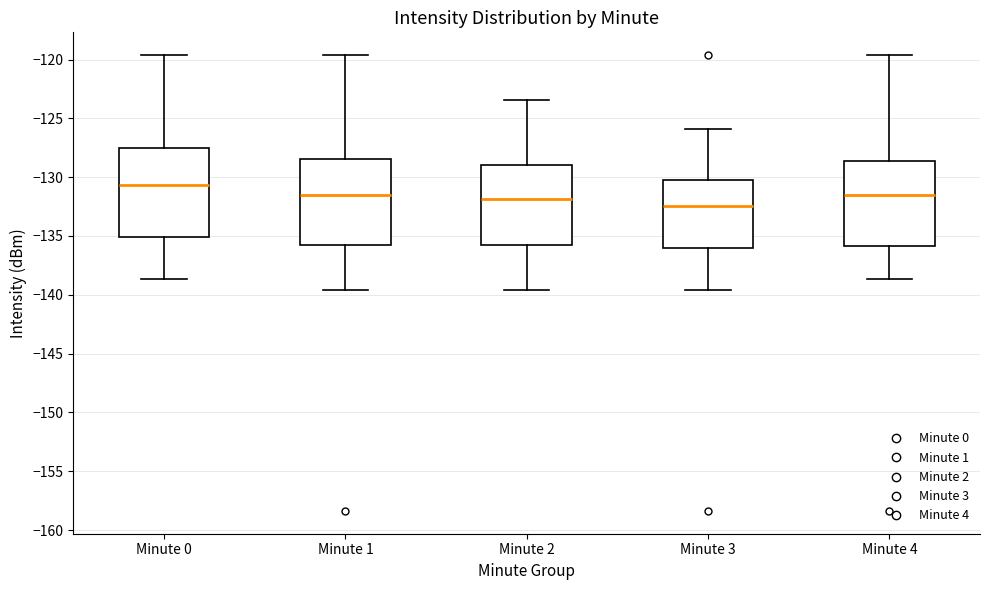

Which box's median line is the lowest?

Minute 3